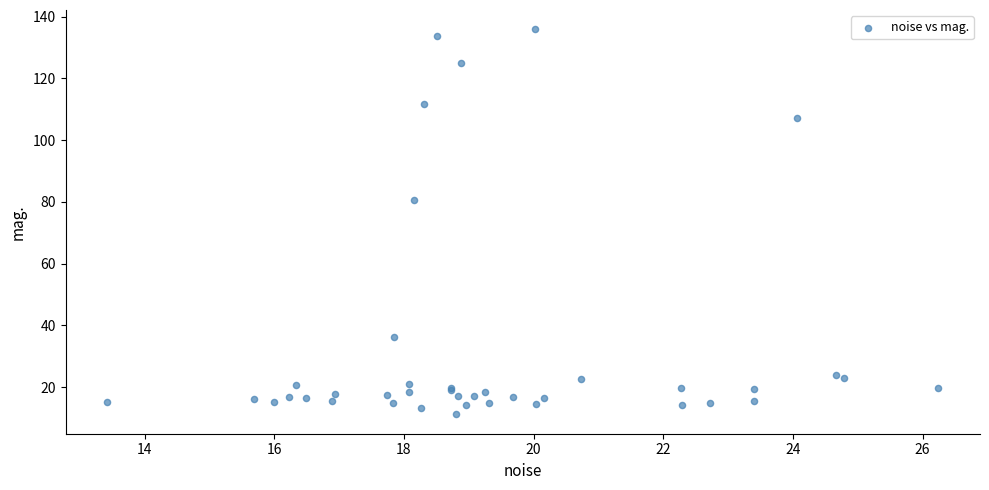

What Y value in the scatter plot is closest to 73?

80.5